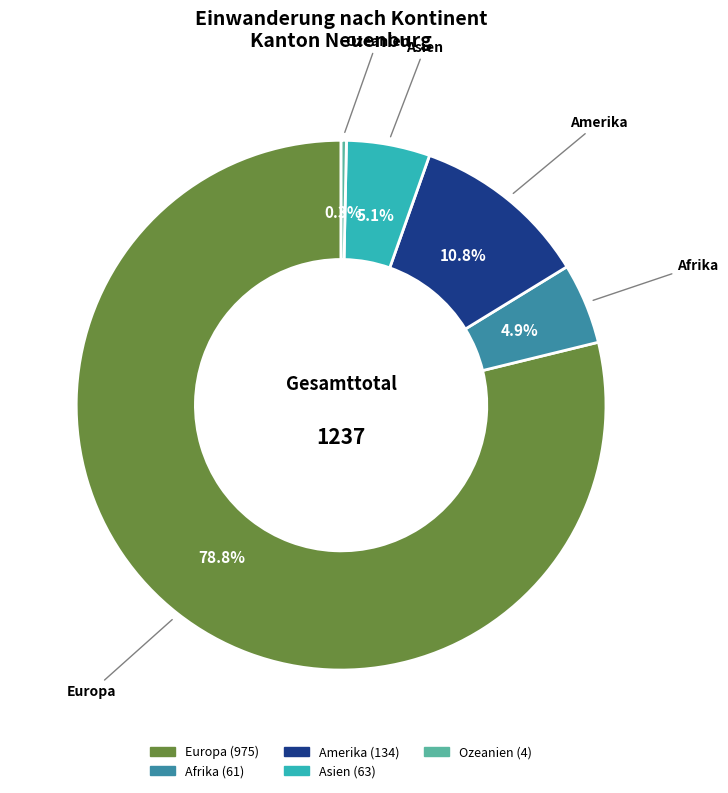

To the nearest percent, what portion does Asien represent?

5%